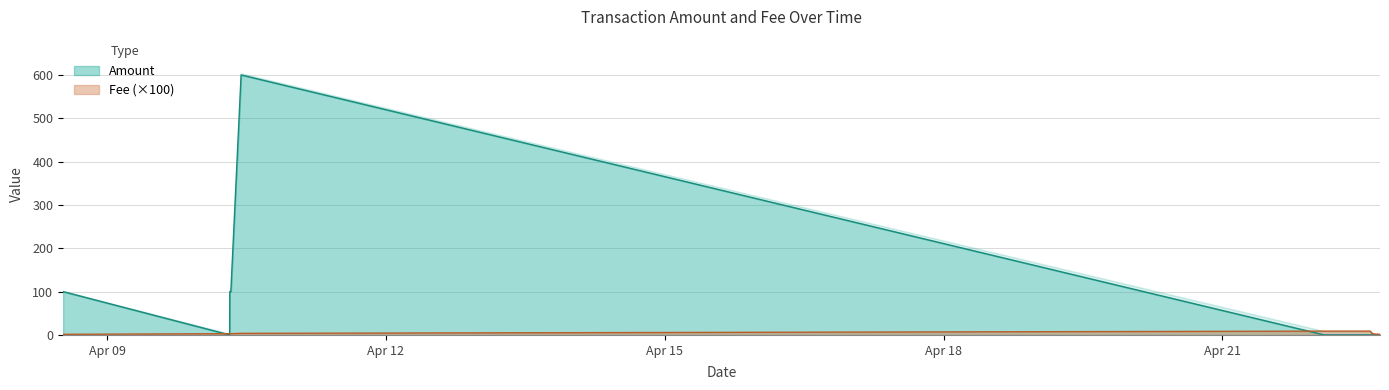

What are all the series names shown in the legend?

Amount, Fee